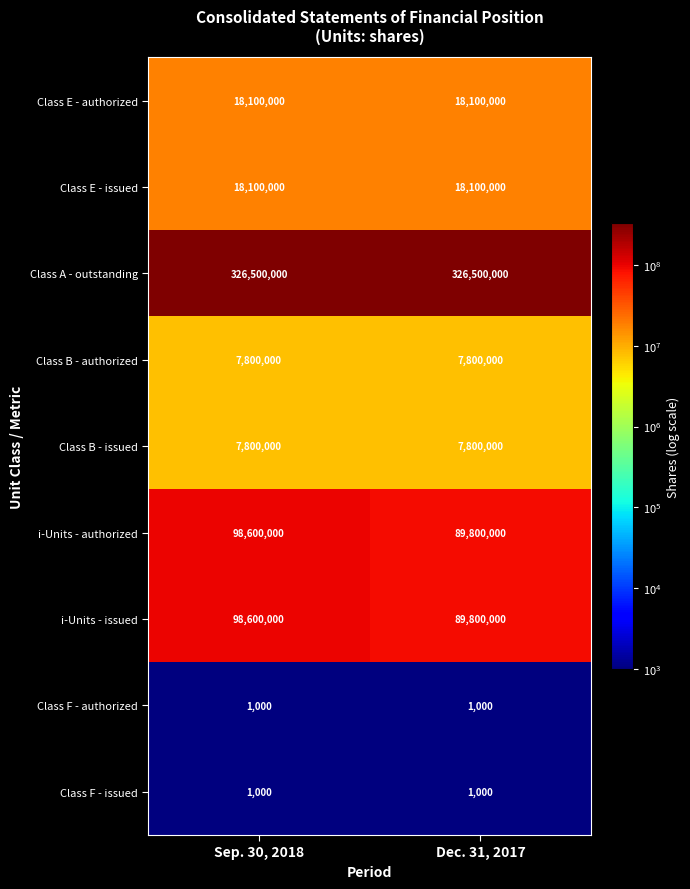

Is it true that Class B - authorized equals 7800000 at Sep. 30, 2018?

True